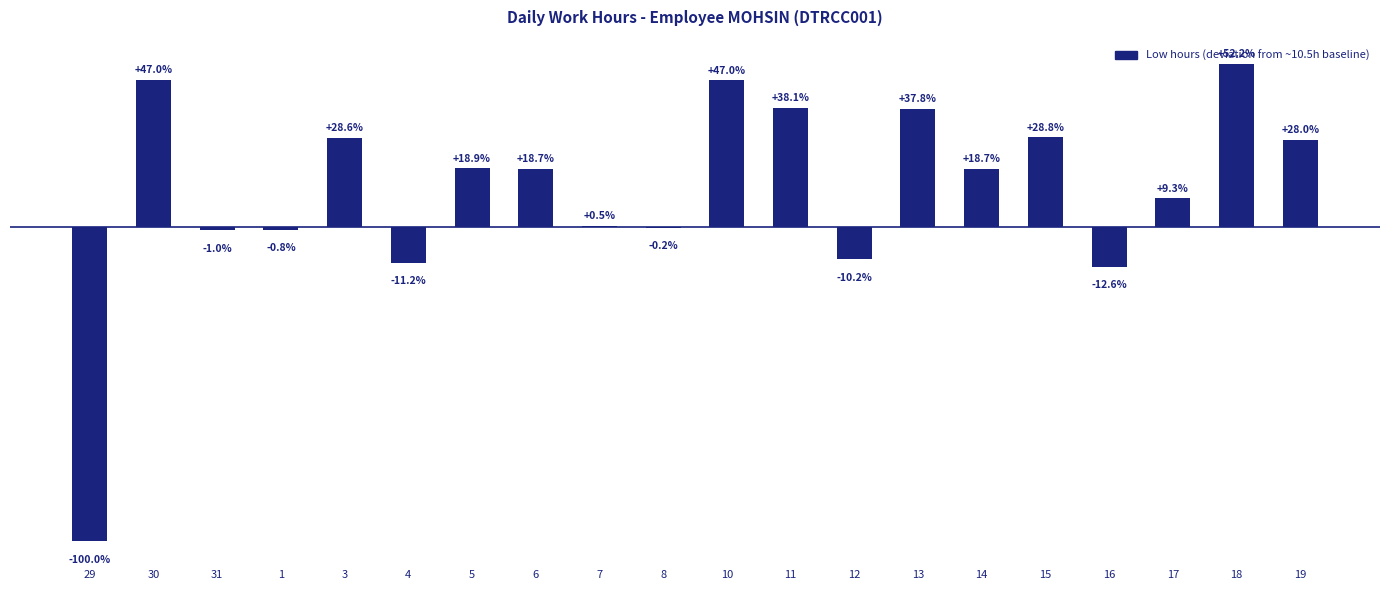

Where is the data nearest to the value -2?

16